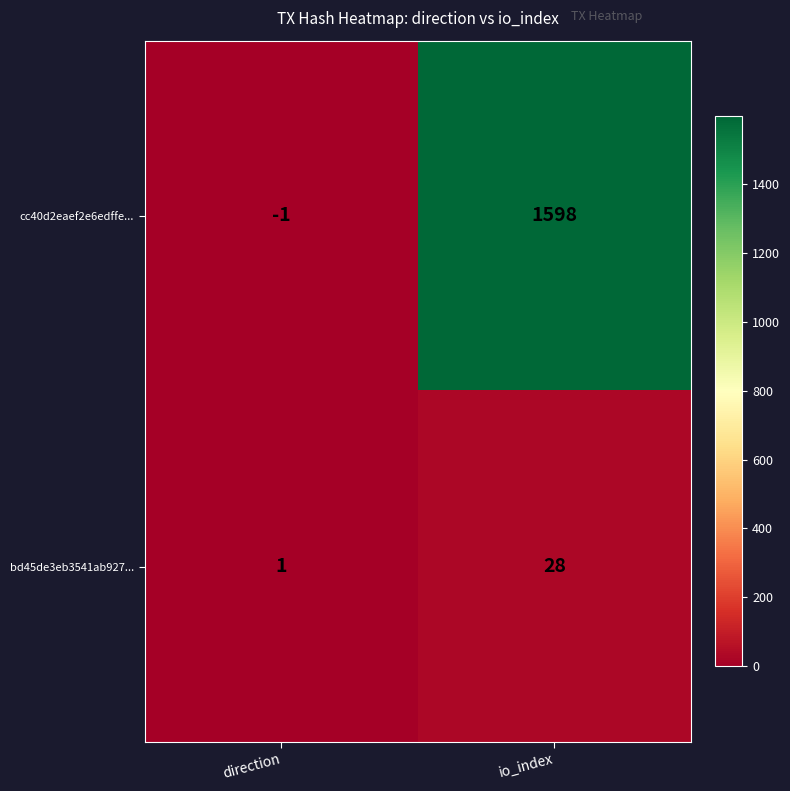

Which series changed the most between direction and io_index?

cc40d2eaef2e6edffe...